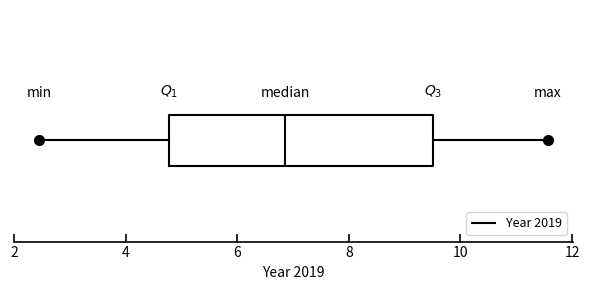

Read this box plot against the x-axis: the position of the median line, the range covered by the box, and the ends of both whiskers. The values are not printed on the chart, so give them approximately, as read against the axis.

median 6.8, box 4.8 to 9.6, whiskers 2.4 to 11.6